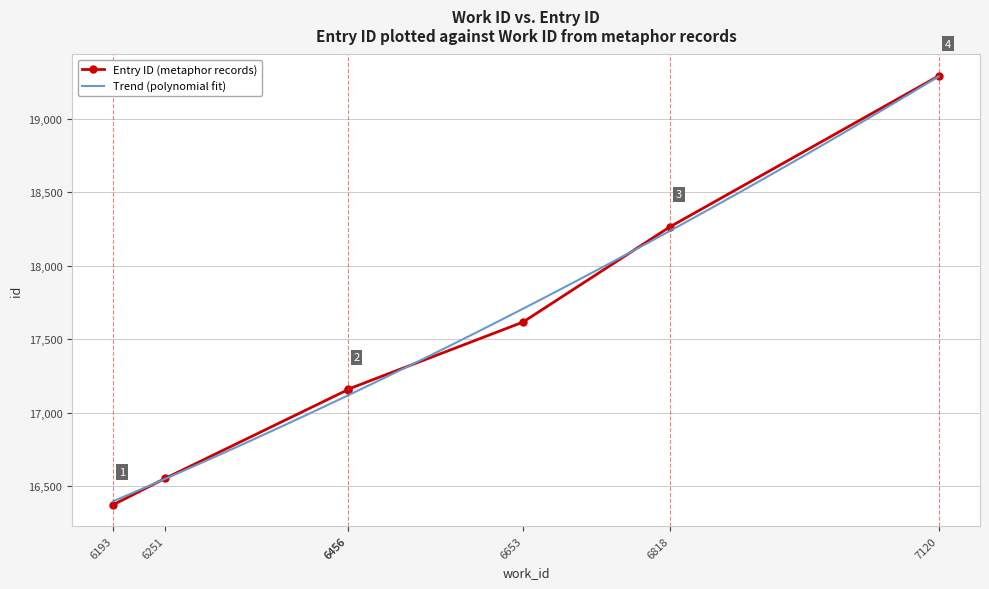

The chart shows a value of 24770 at 6818. True or false?

False